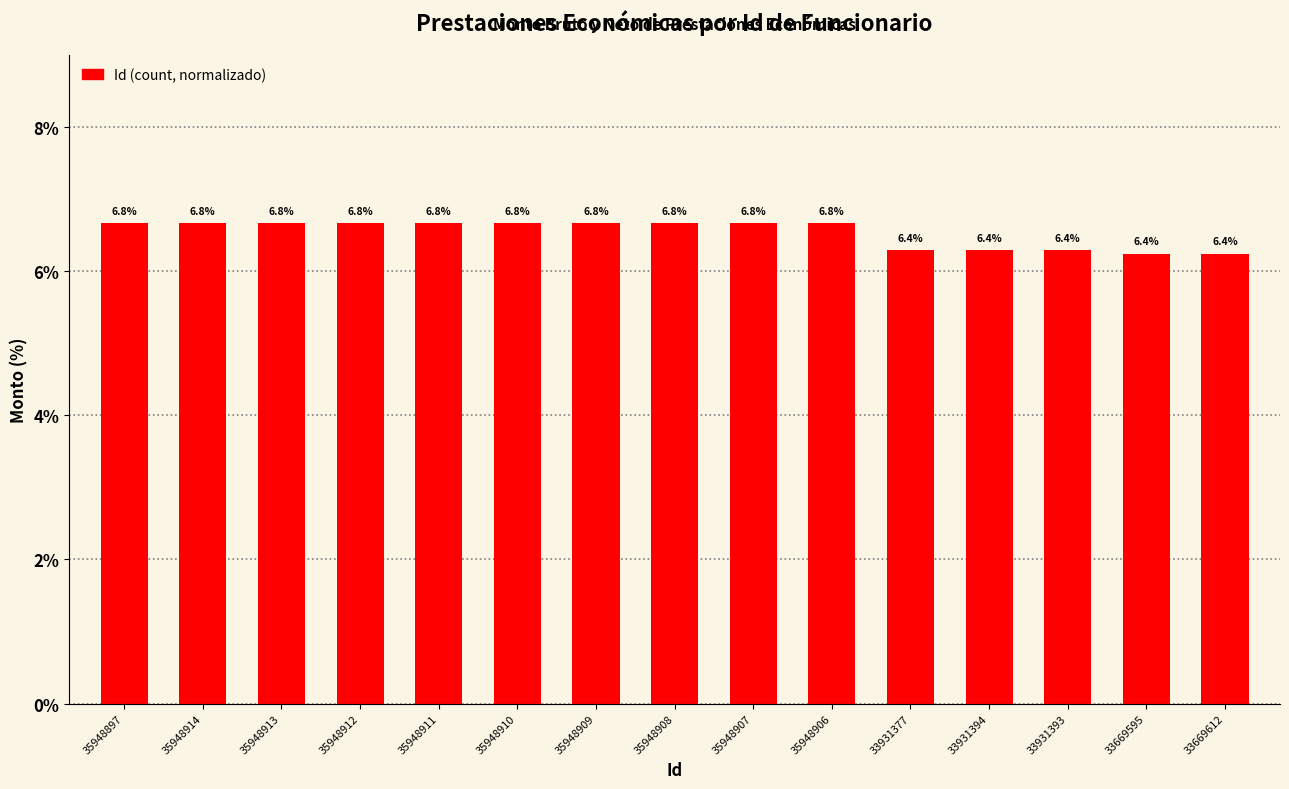

The chart shows a value of 6.8 at 35948911. True or false?

True